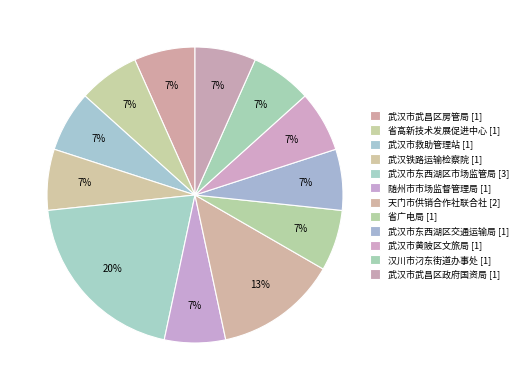

How many slices are in this pie chart?

12